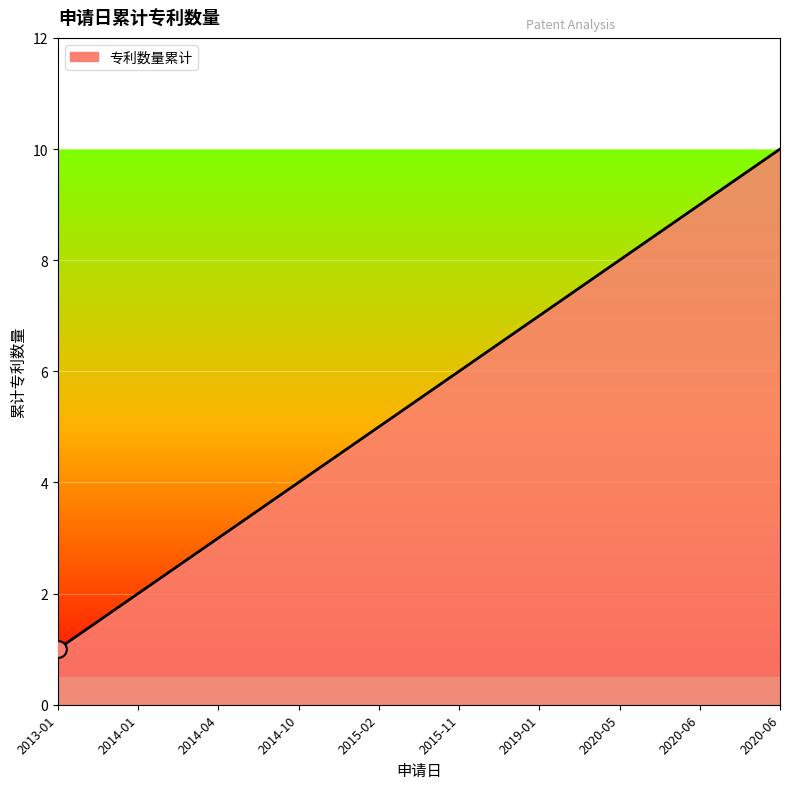

Is this an area chart (filled region under the line)?

Yes